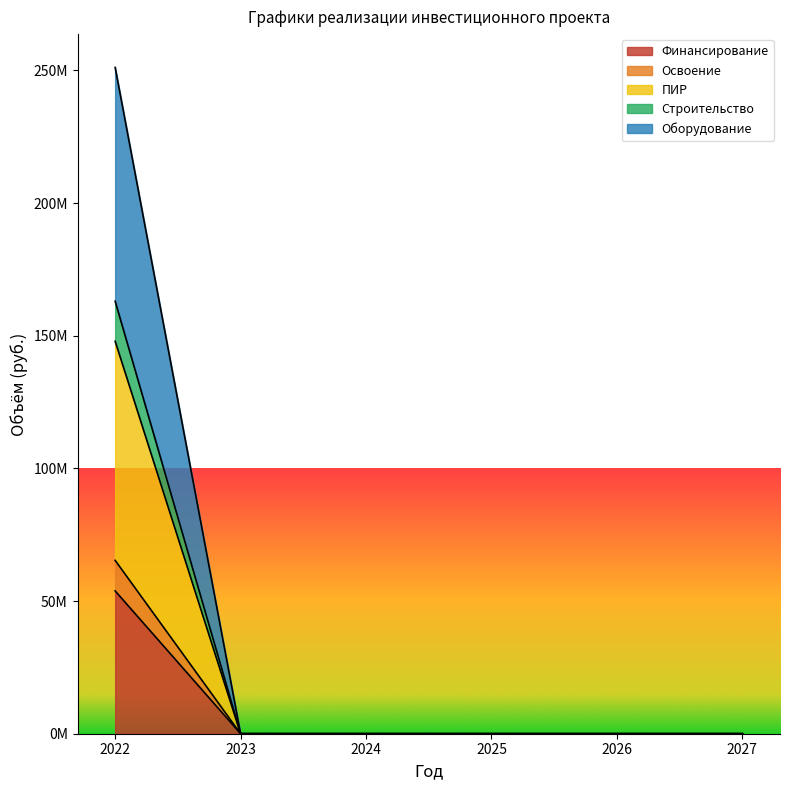

Does the chart display data point markers on the line(s)?

No